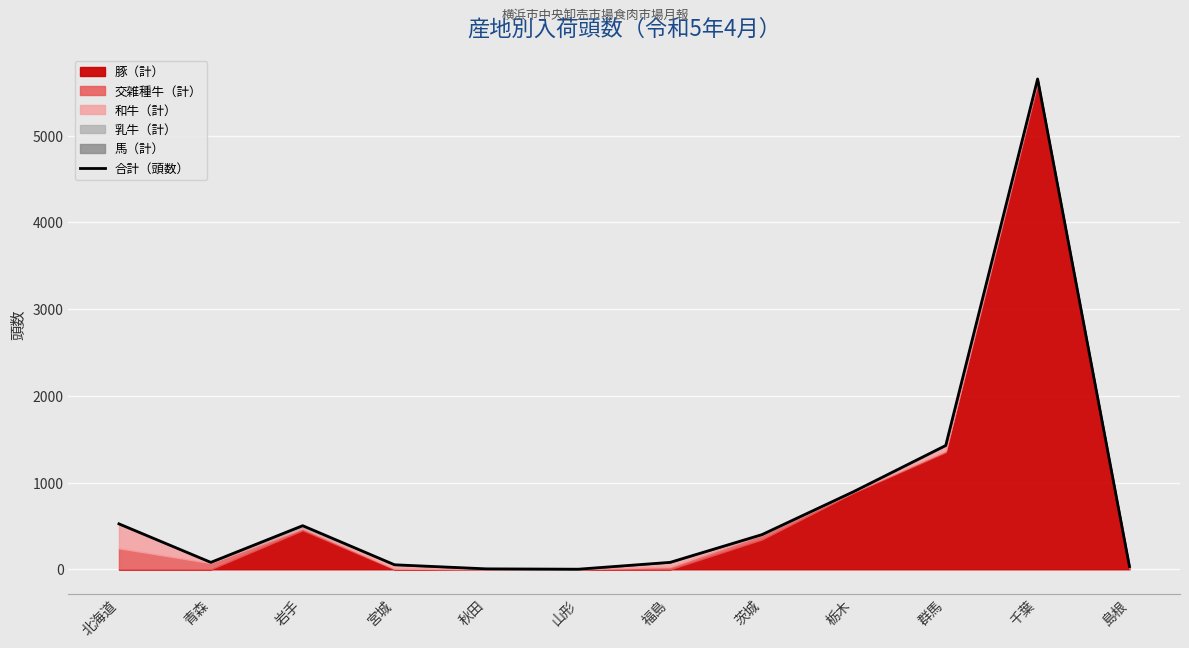

Where does the data first go above 400?

北海道